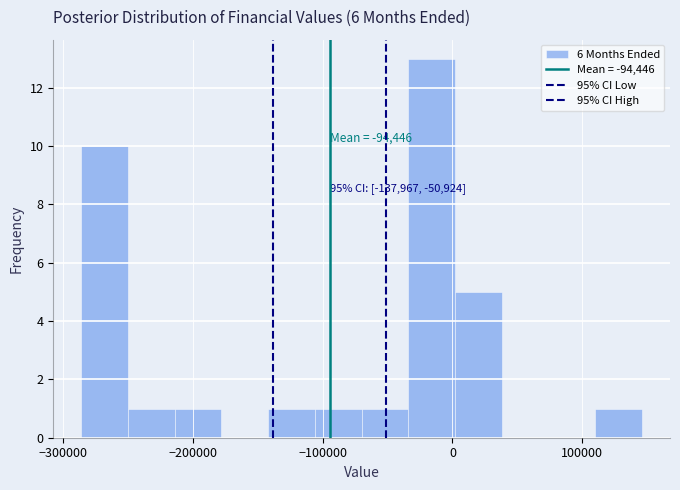

Read against the x-axis, roughly where is the centre of the tallest bar?

-20000